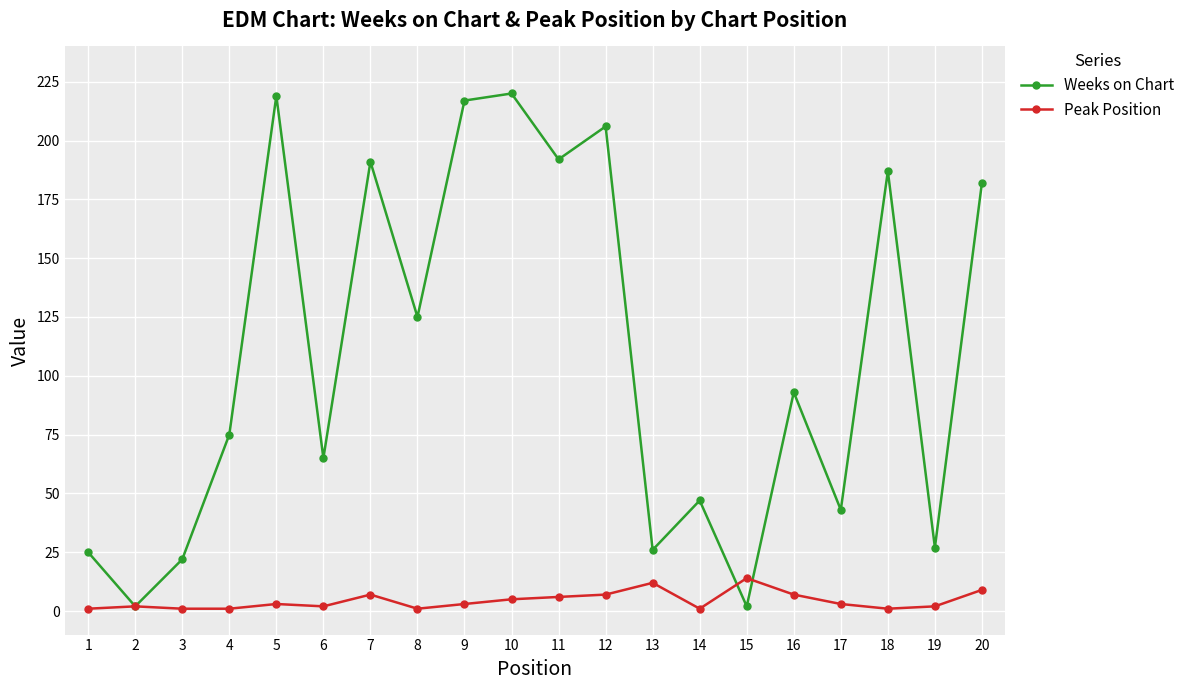

What is the highest value of the Weeks on Chart series?

220